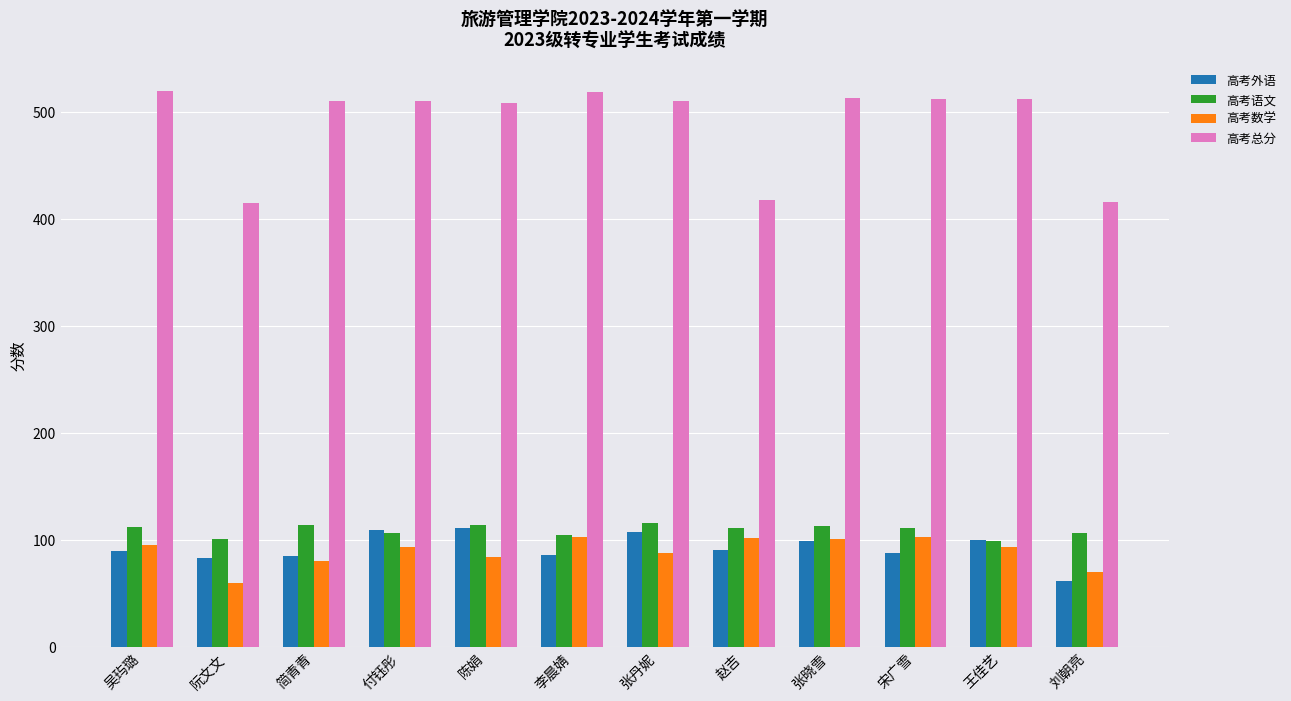

What is the label of the 1st bar from the left?

吴玙璐